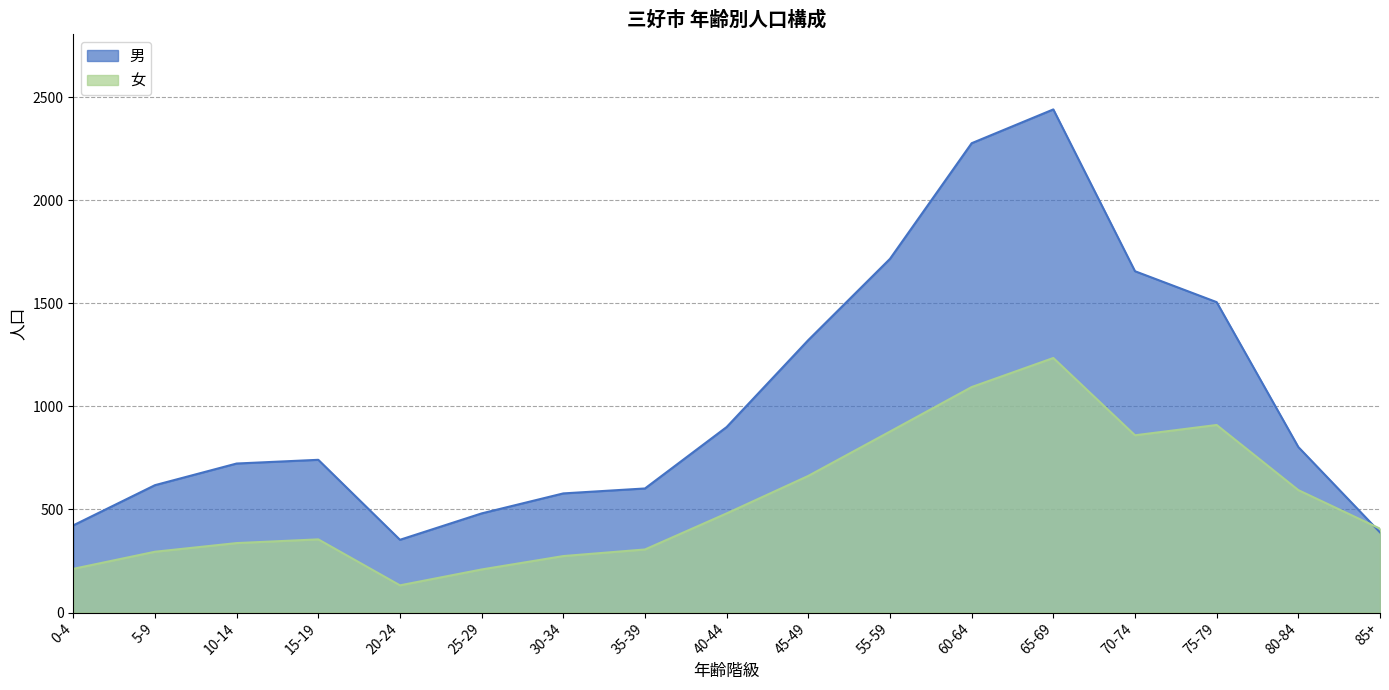

At which label does 女 first exceed 407?

40-44